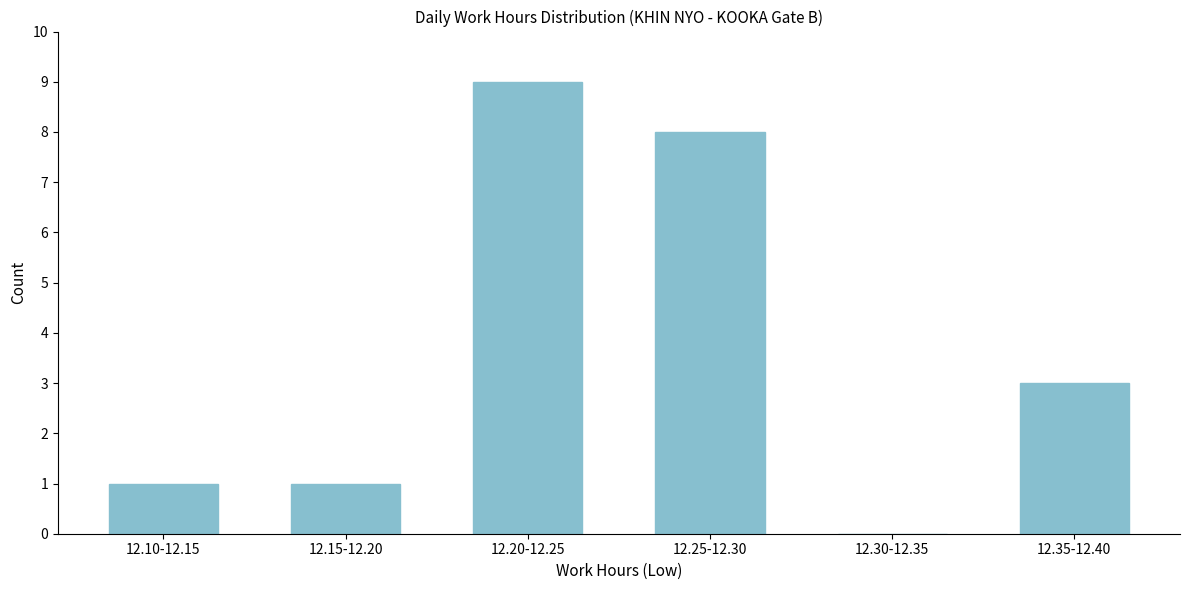

Reading right to left, list all the values displayed in this chart.

12.35-12.40=3	12.30-12.35=0	12.25-12.30=8	12.20-12.25=9	12.15-12.20=1	12.10-12.15=1